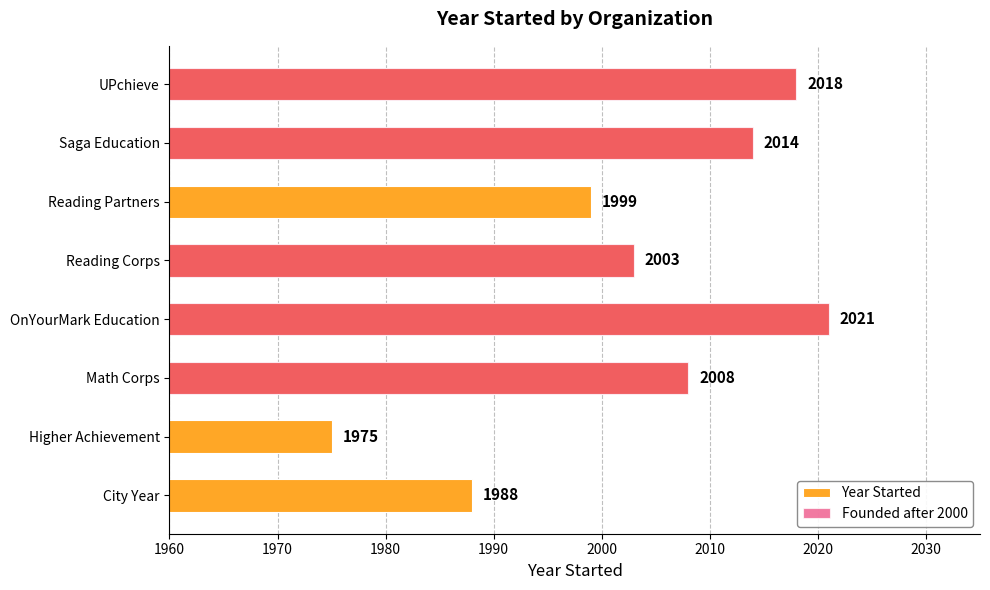

Rank the series by their maximum value, from lowest to highest.

Year Started, Founded after 2000